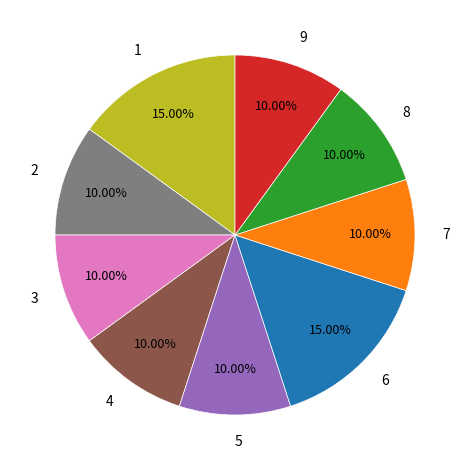

Does any single category account for the majority?

No